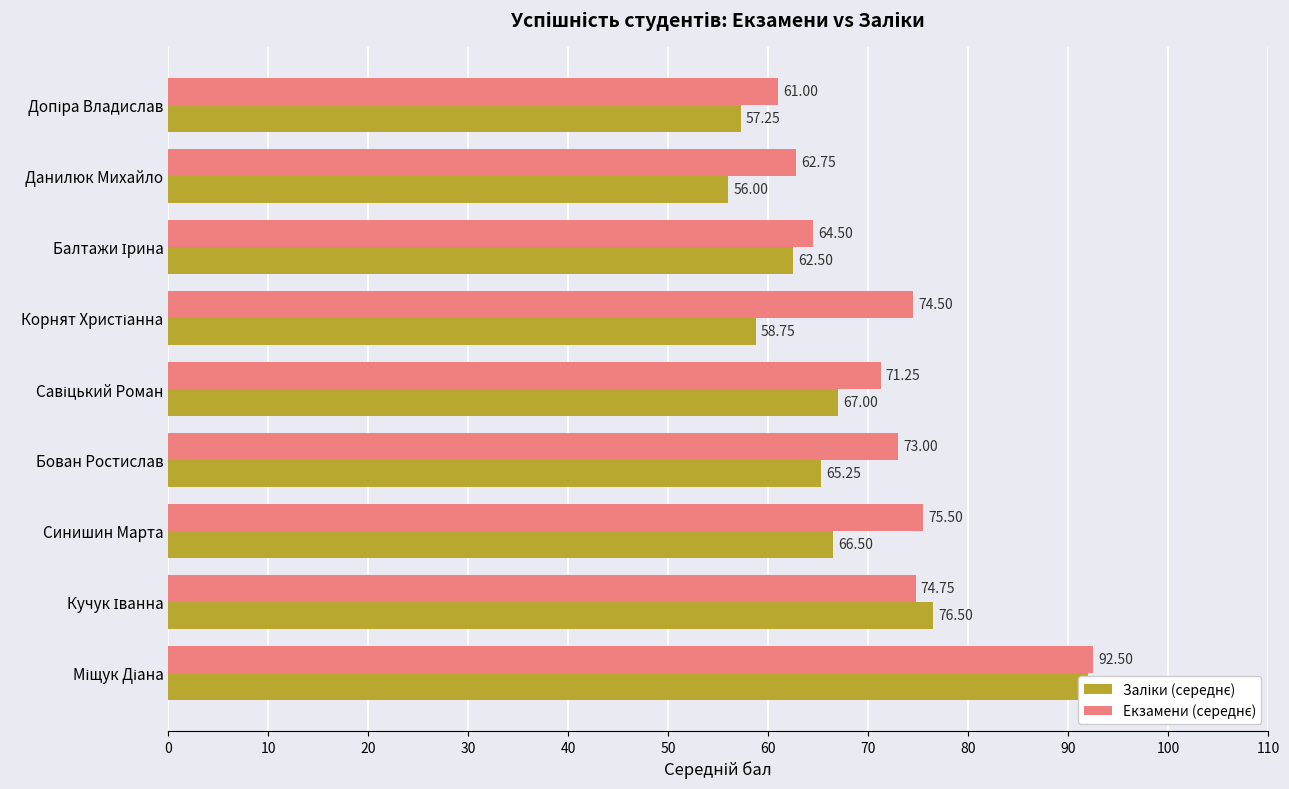

Are the bars horizontal?

Yes